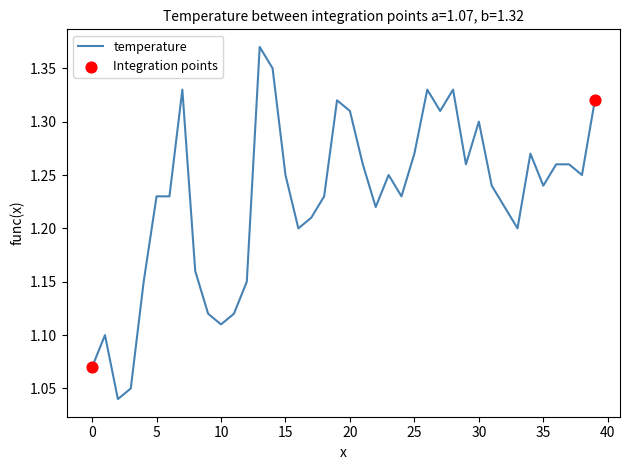

What is the difference between the maximum and minimum values?

0.3